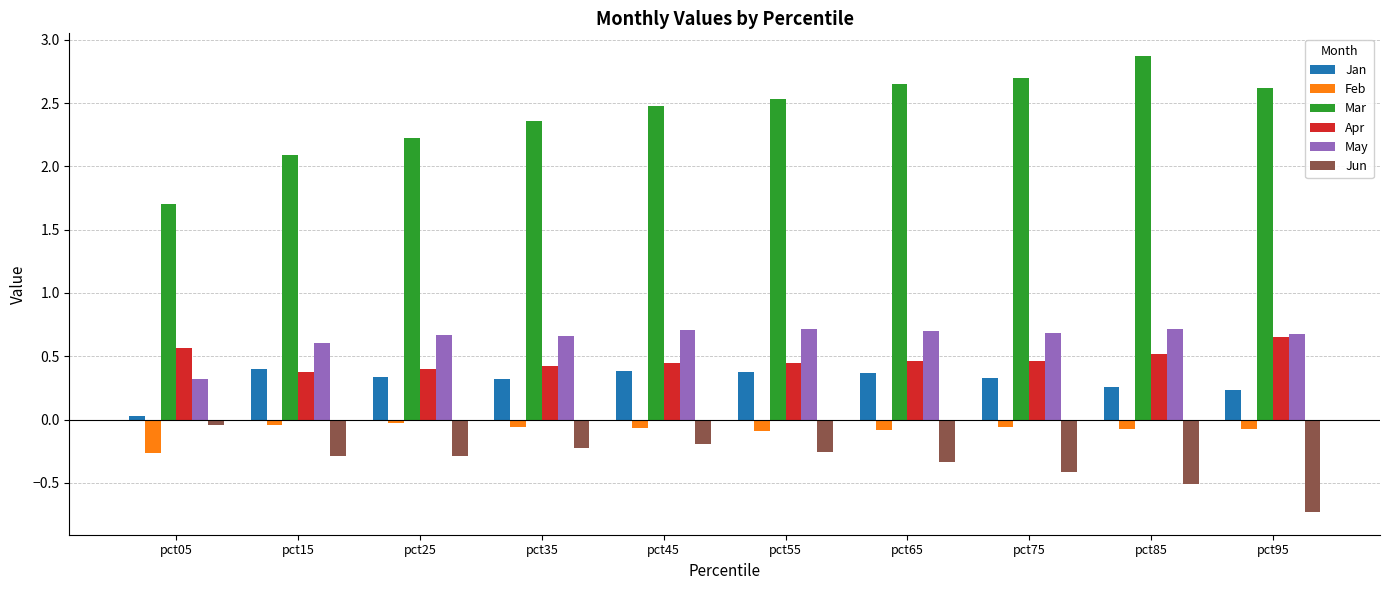

The Jan series shows 0.4 at pct65. True or false?

True